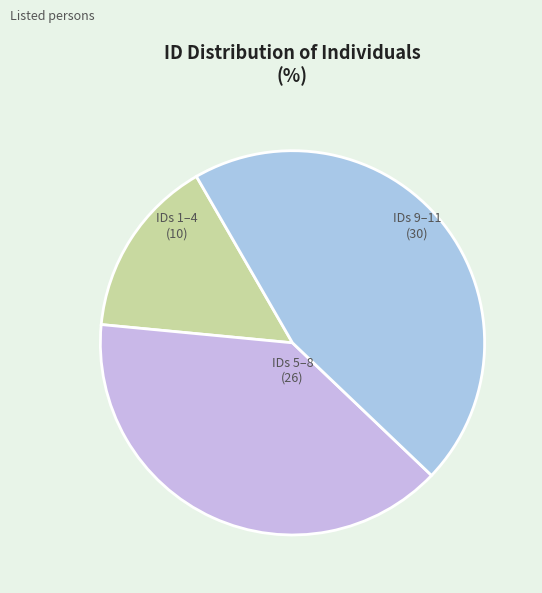

How many segments does this pie chart have?

3